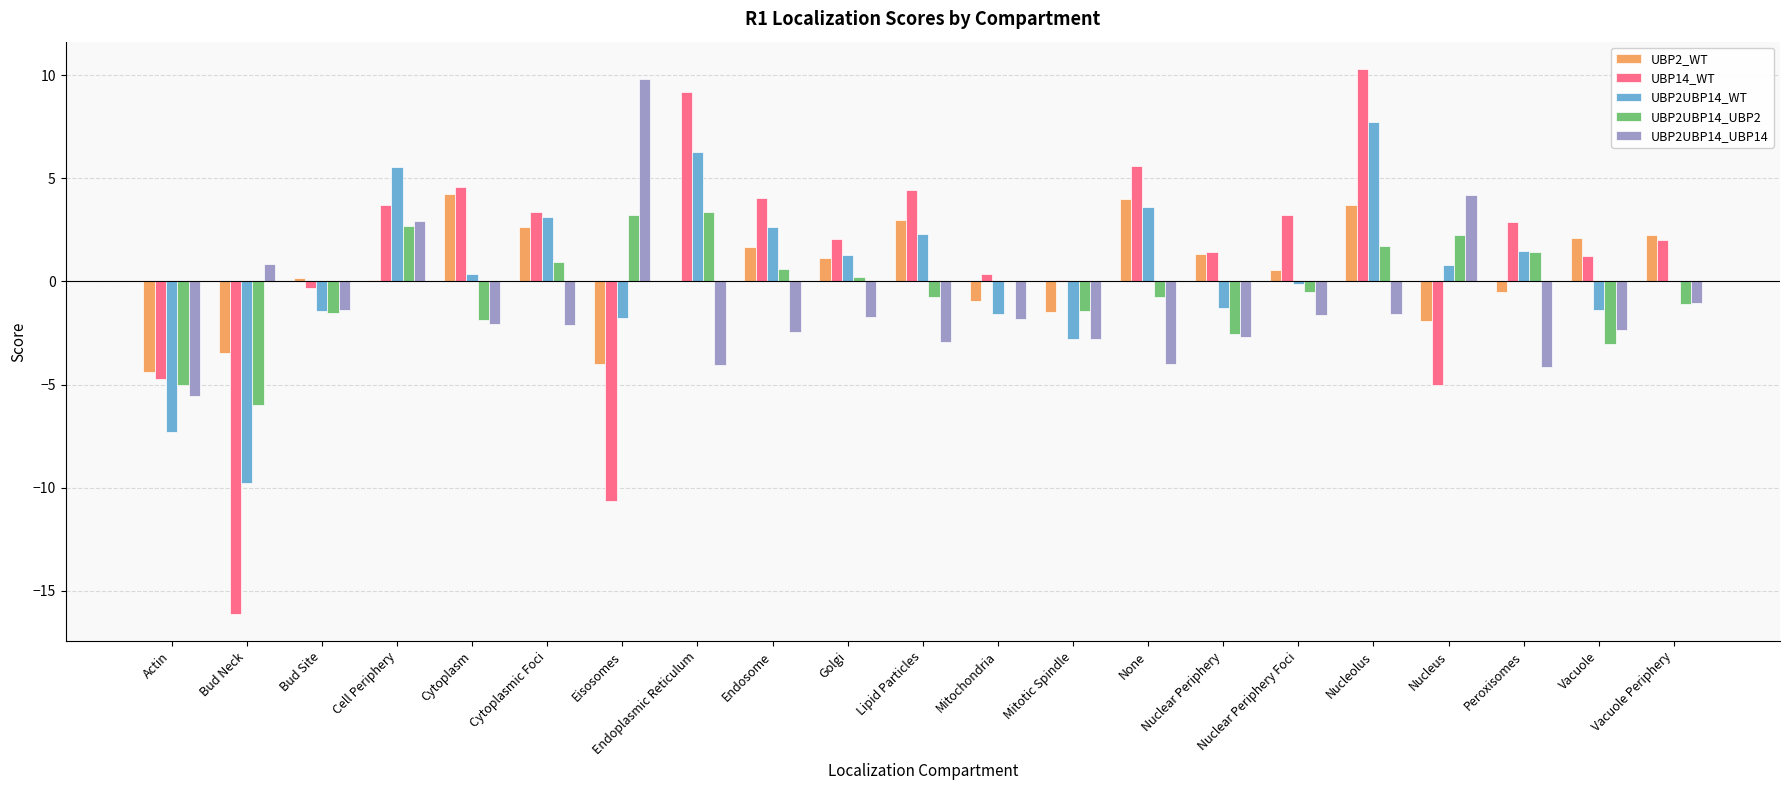

How many categories are shown in the chart?

21